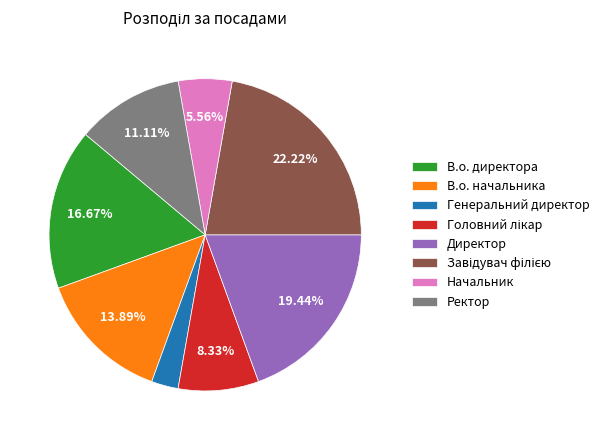

What is the smallest slice in the pie chart?

Генеральний директор